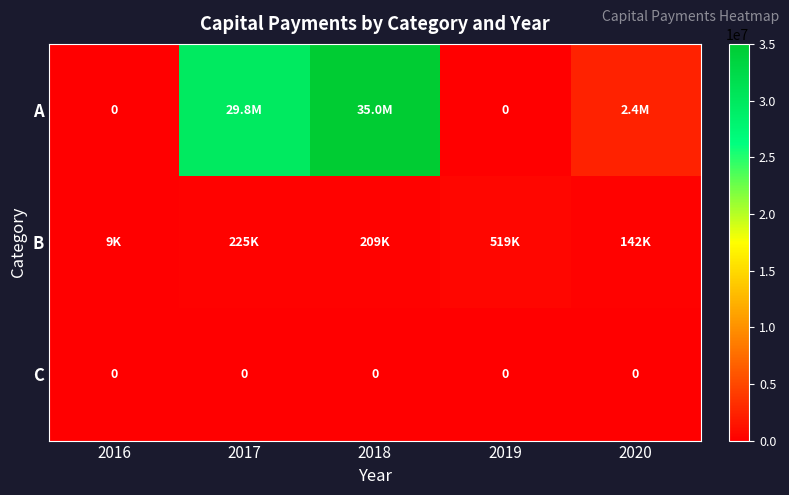

True or false: C has a value of 0 at 2018.

True